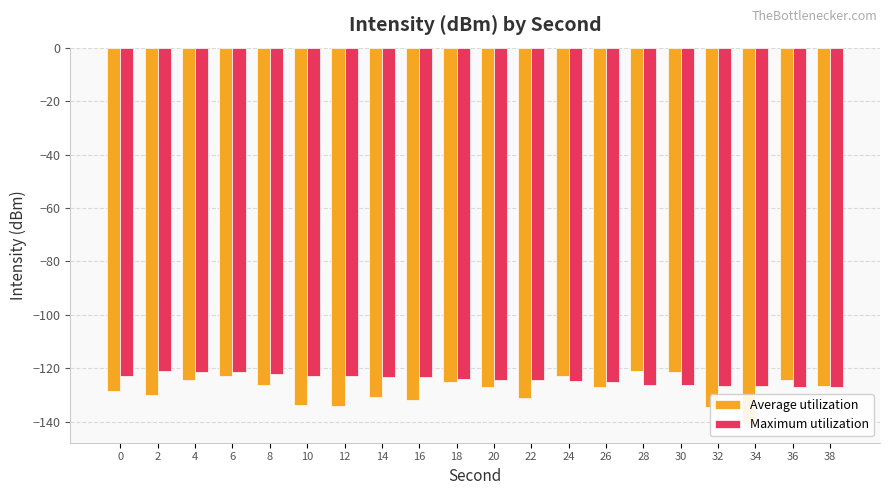

How many values in the Maximum utilization series are below -123?

14